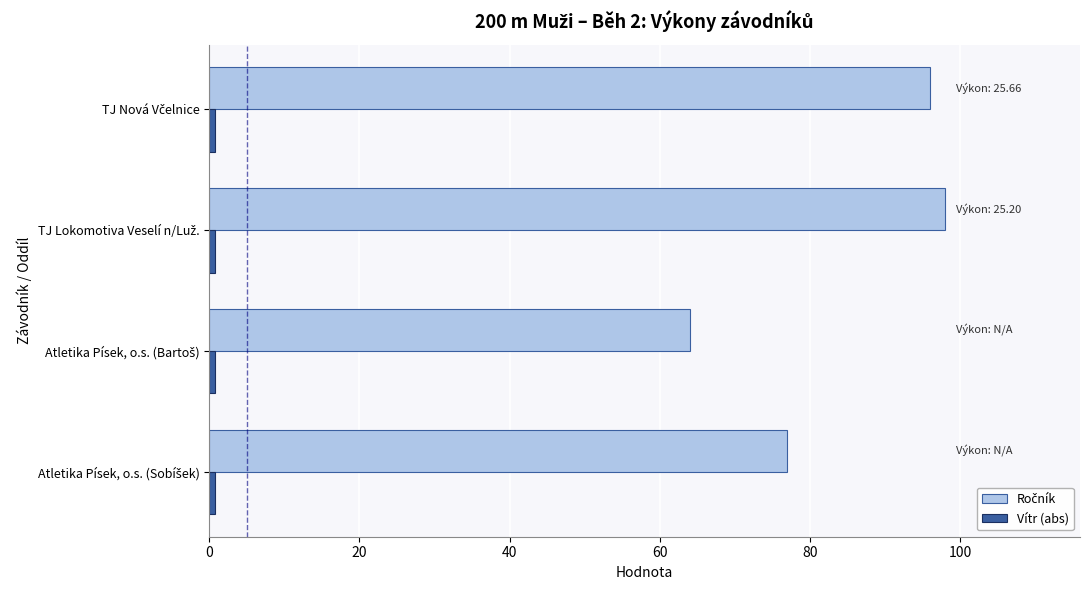

How many categories are shown in the chart?

4